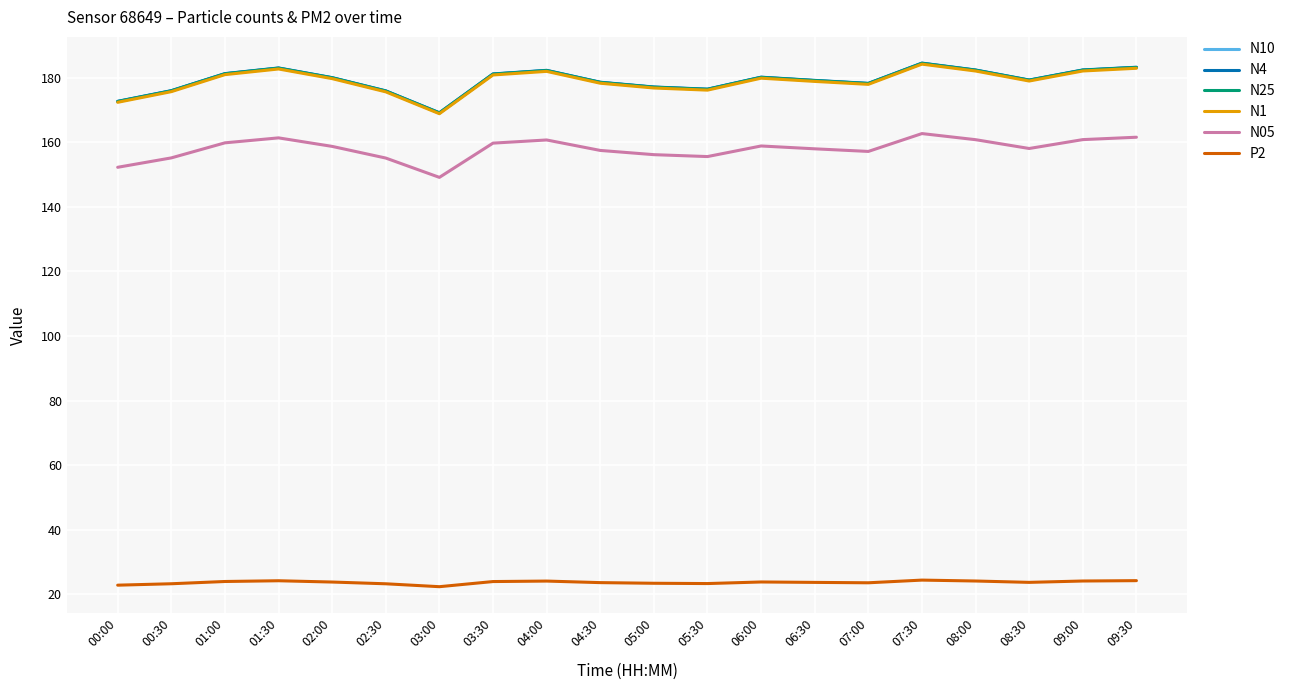

What is the spread (max minus min) of values at 09:30?

159.0